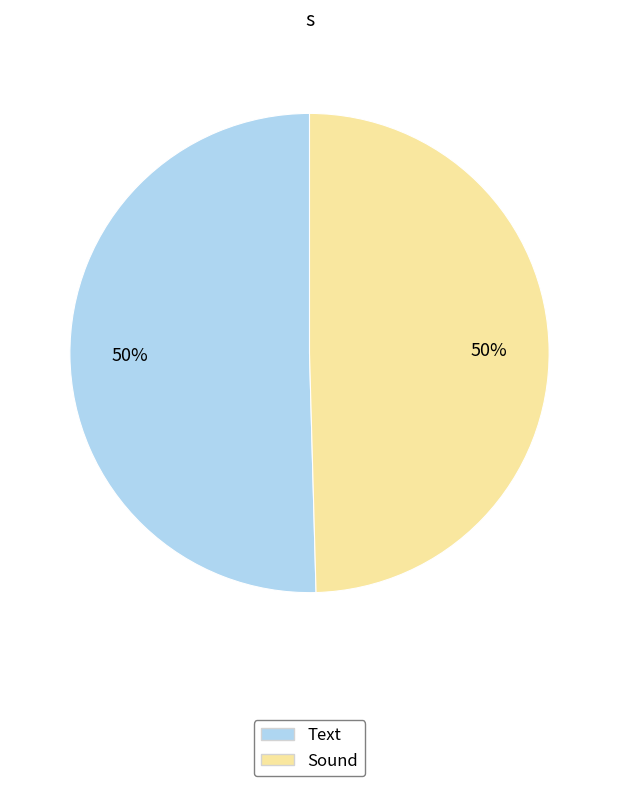

Do Text and Sound together represent more than half of the pie?

Yes